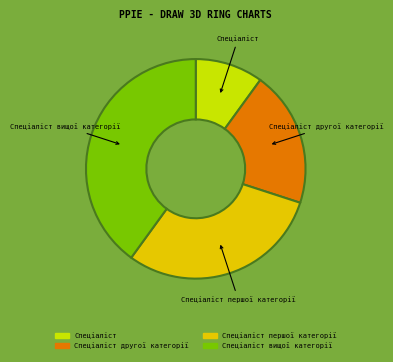

What is the largest slice in the pie chart?

Спеціаліст вищої категорії